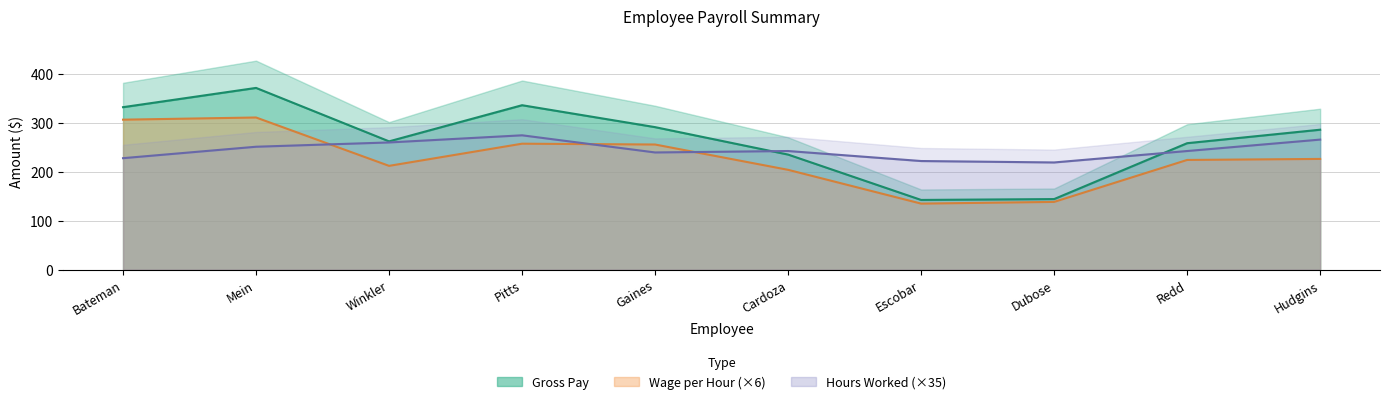

What is the difference between the maximum and second lowest values in the Hours Worked series?

52.5